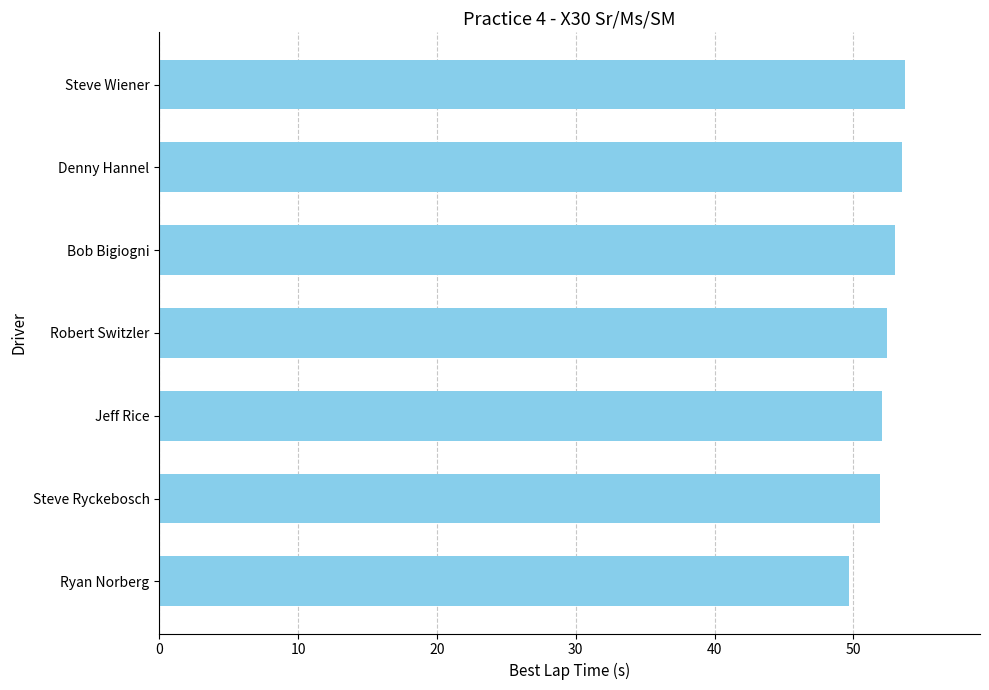

What is the sum of all values?

366.3